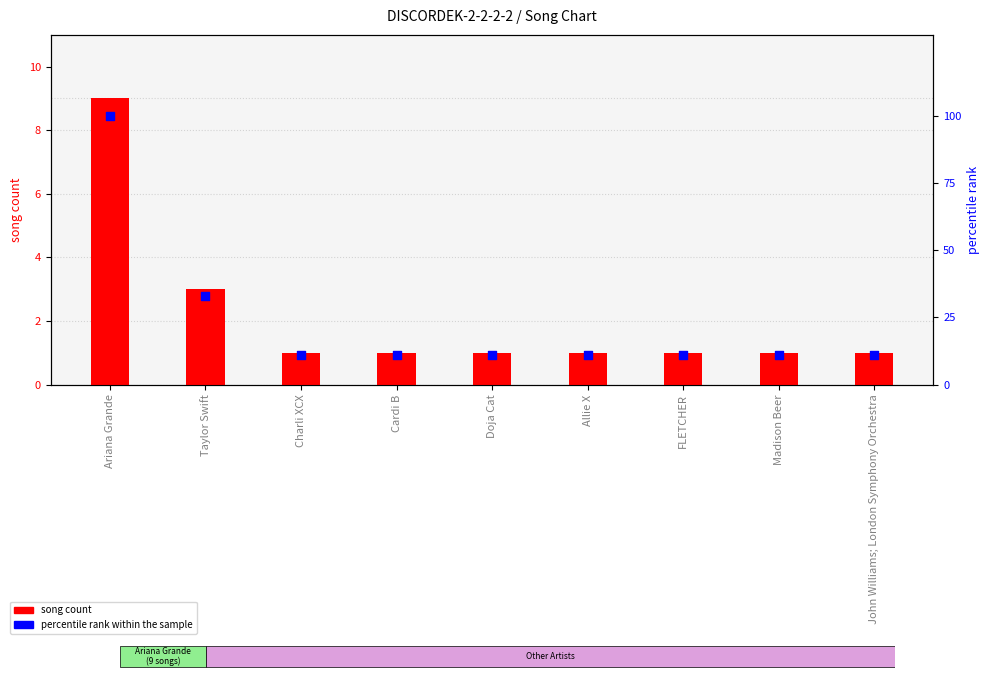

At which category is the sum across all series the highest?

Ariana Grande